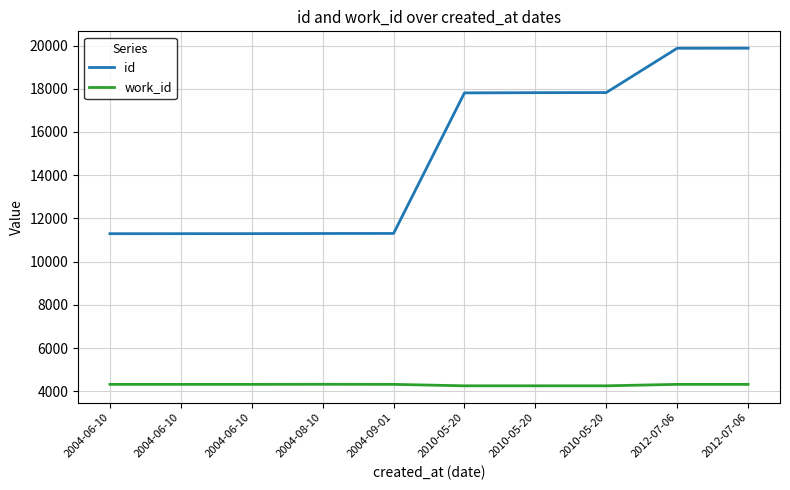

True or false: id and work_id intersect in this chart.

False